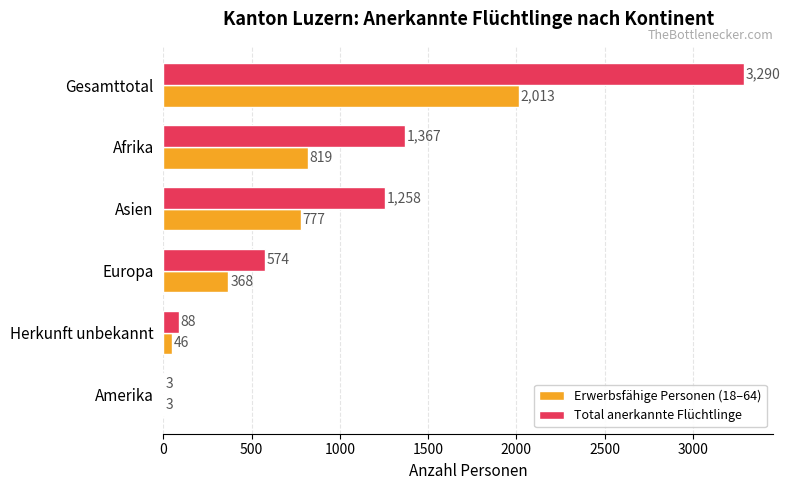

At which category is the sum across all series the highest?

Gesamttotal